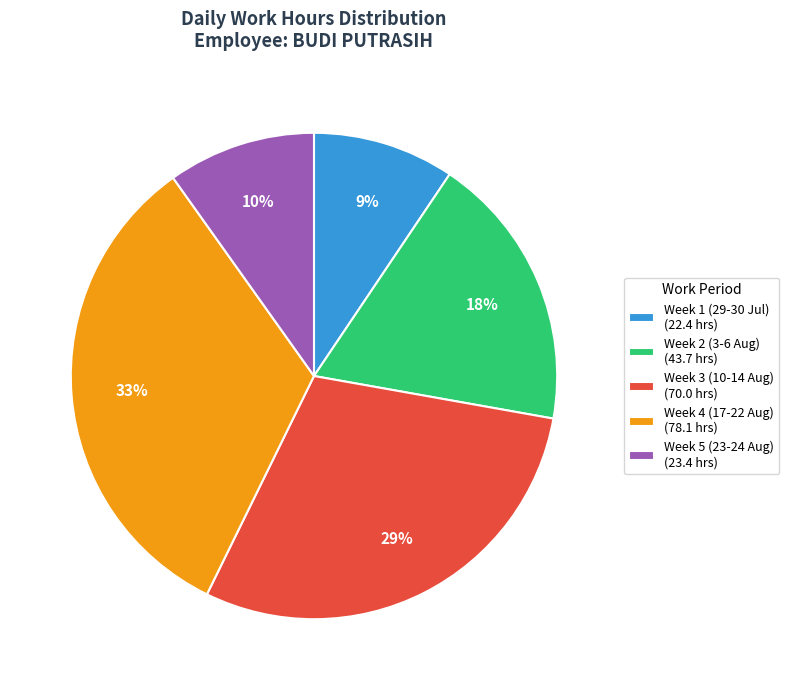

Combined, do Week 5 (23-24 Aug) (23.4 hrs) and Week 2 (3-6 Aug) (43.7 hrs) account for over 50%?

No